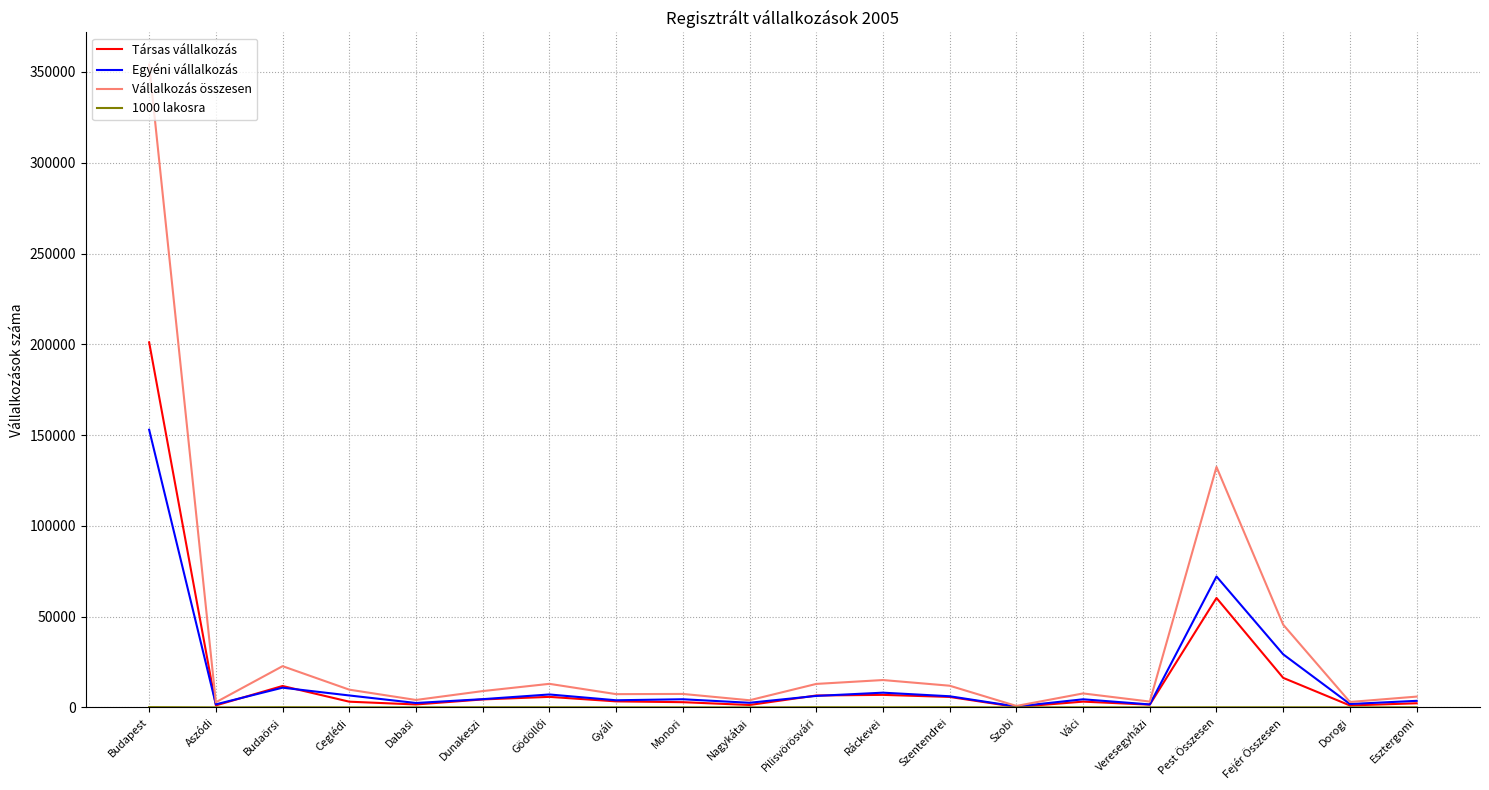

Which label corresponds to the largest value in the chart?

Budapest